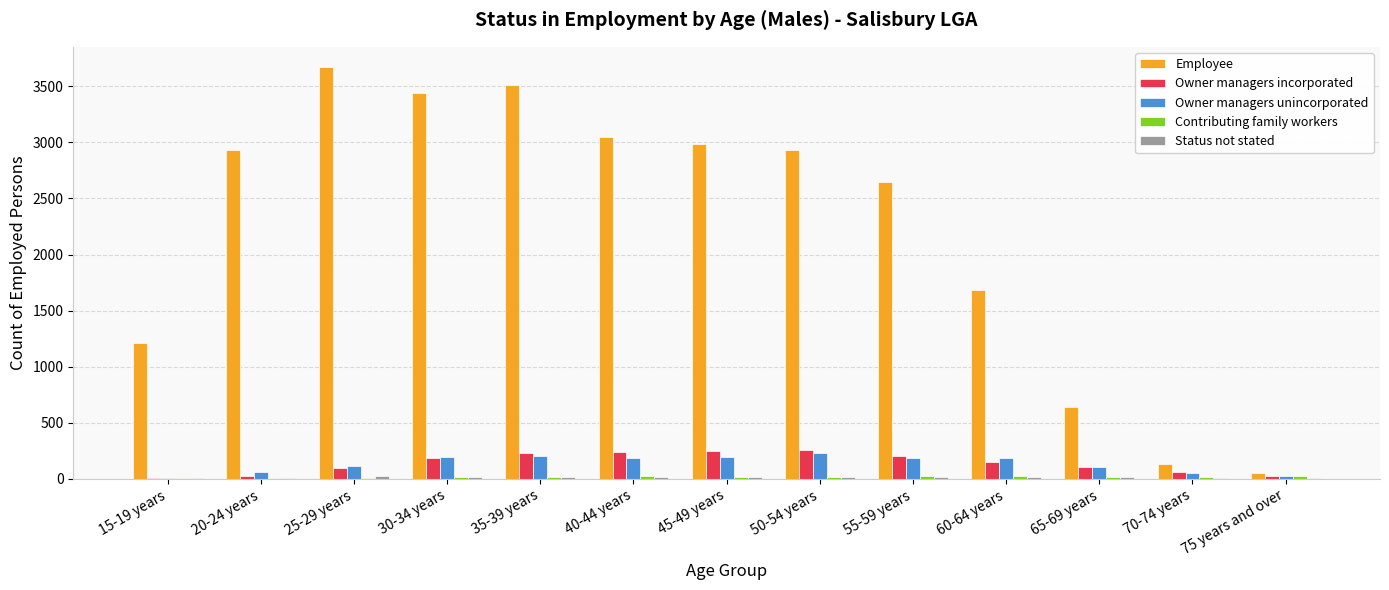

The value of Owner managers unincorporated at 60-64 years is 183. True or false?

True